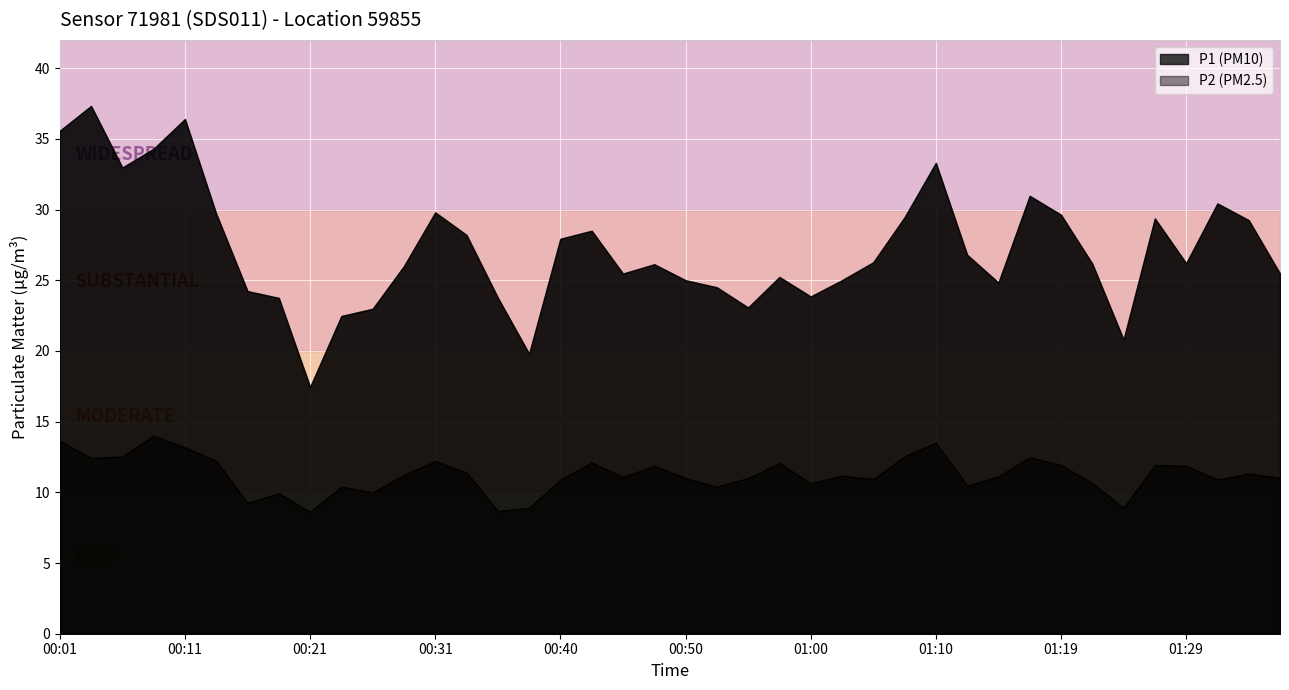

What is the label of the 38th point from the right?

00:06